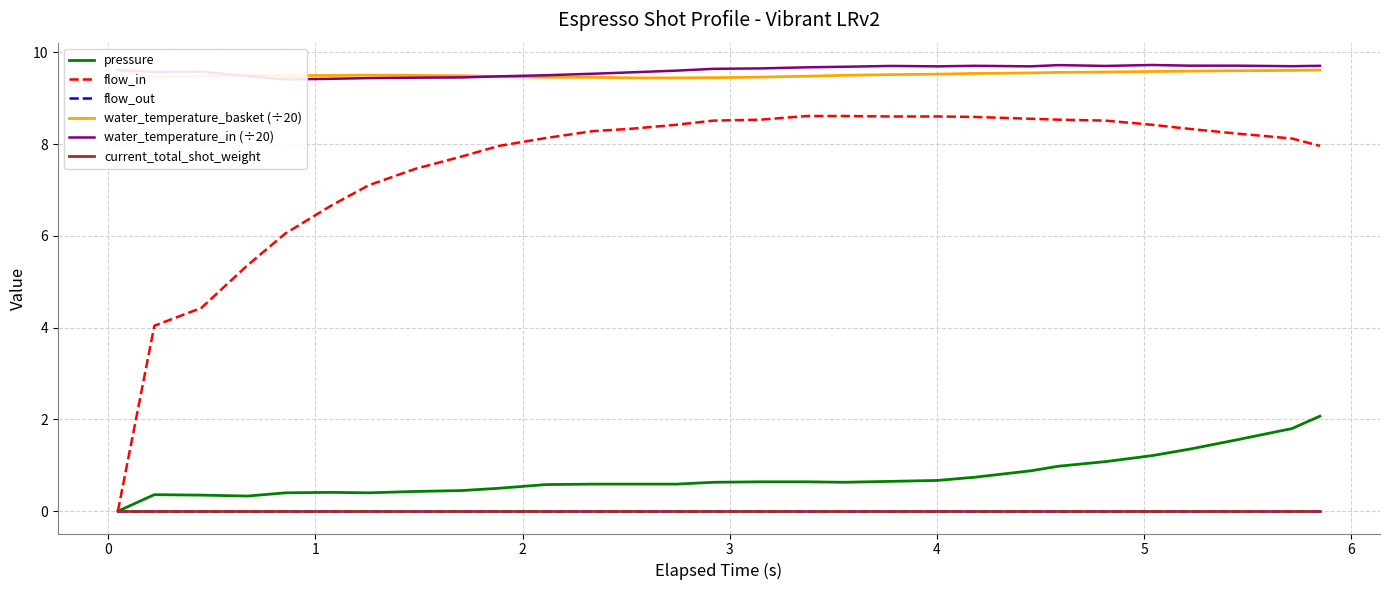

How many series are shown in this chart?

6